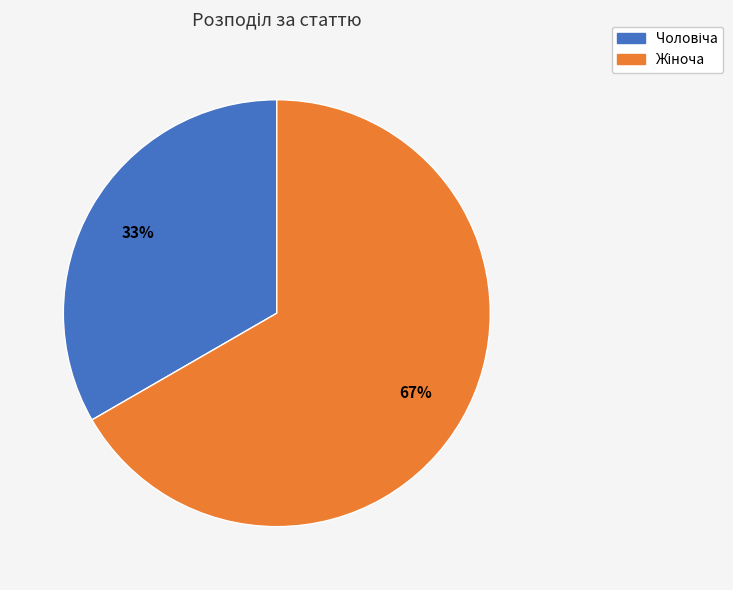

To the nearest percent, what is the average slice percentage?

50%